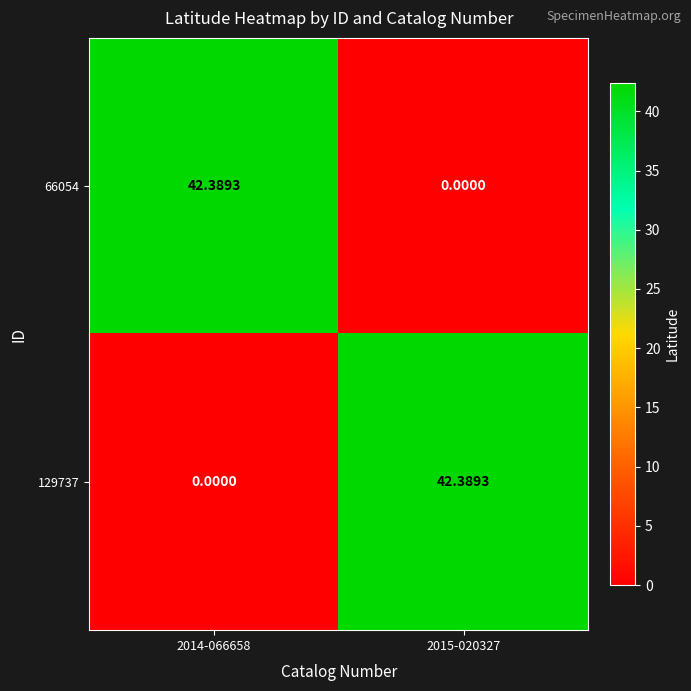

At 2015-020327, list the series in order from smallest to largest.

66054, 129737